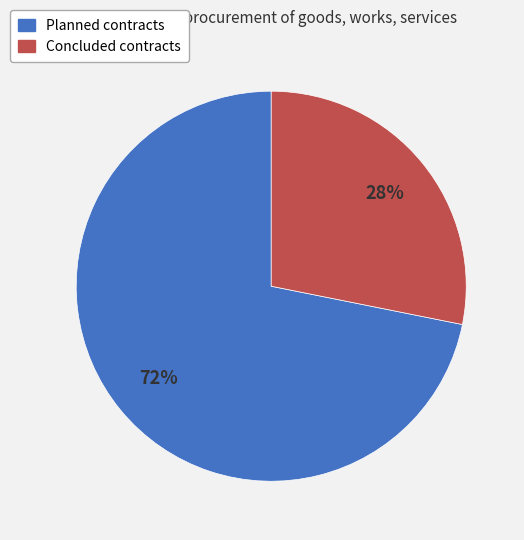

Does any single category account for the majority?

Yes